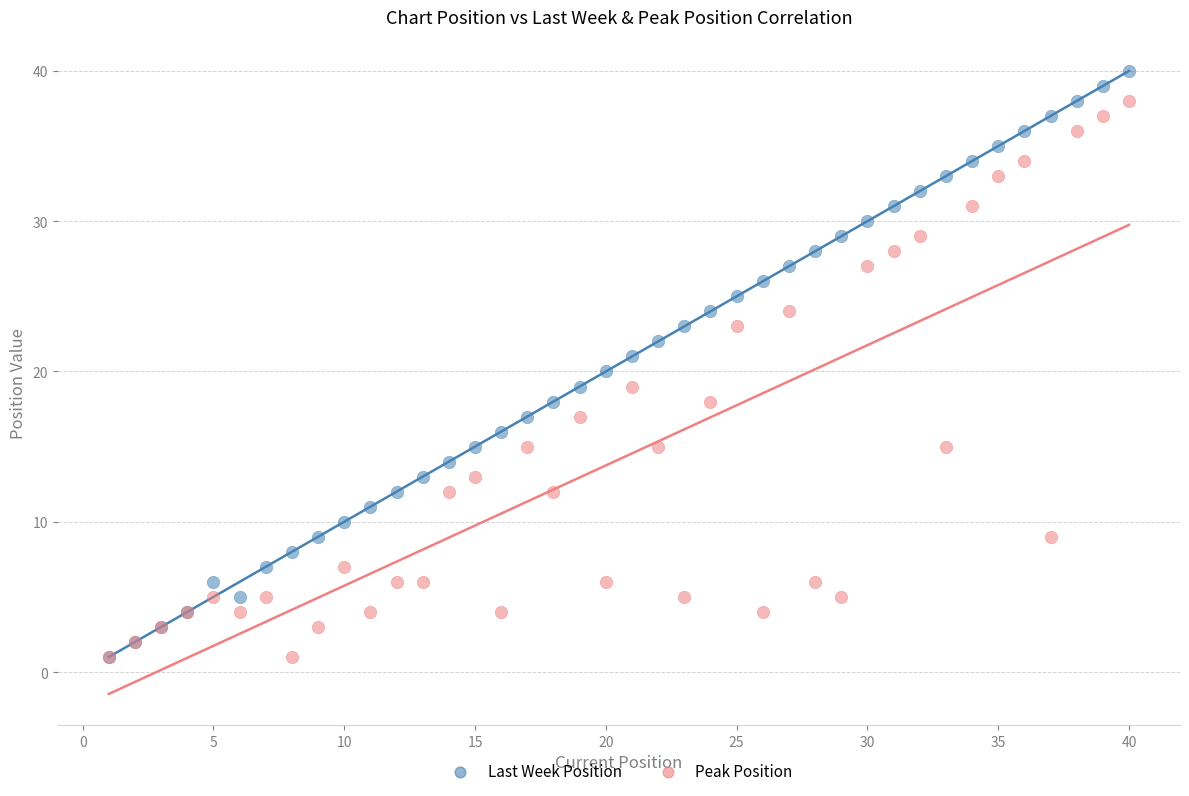

Which series has the widest spread of Y values?

Last Week Position